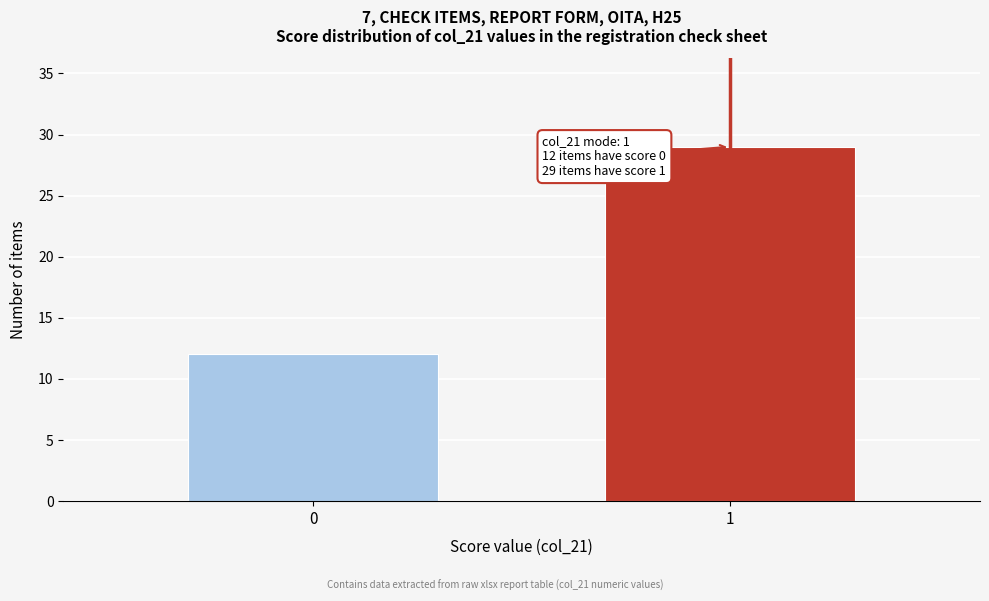

Reading right to left, extract all data points from this chart.

29	12